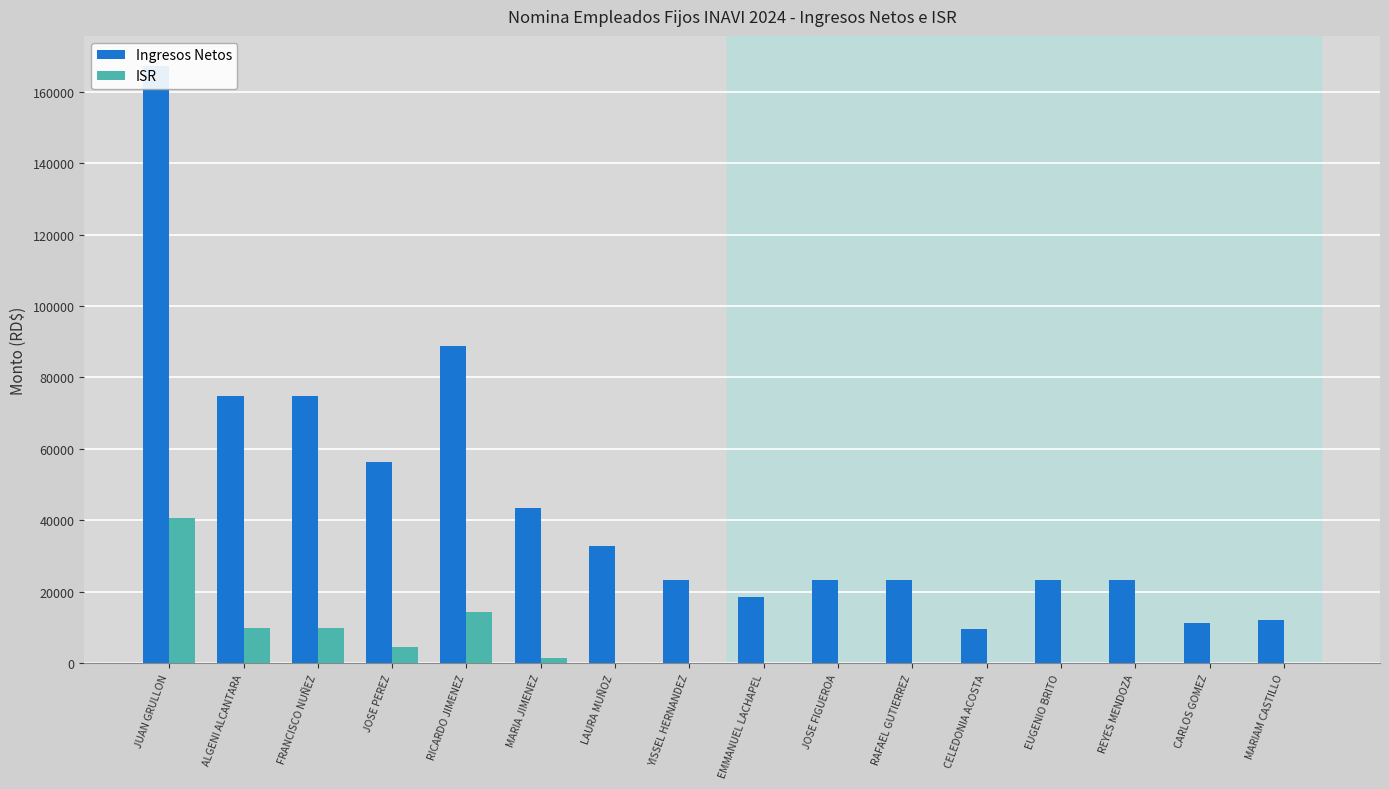

How many distinct data groups are displayed?

2